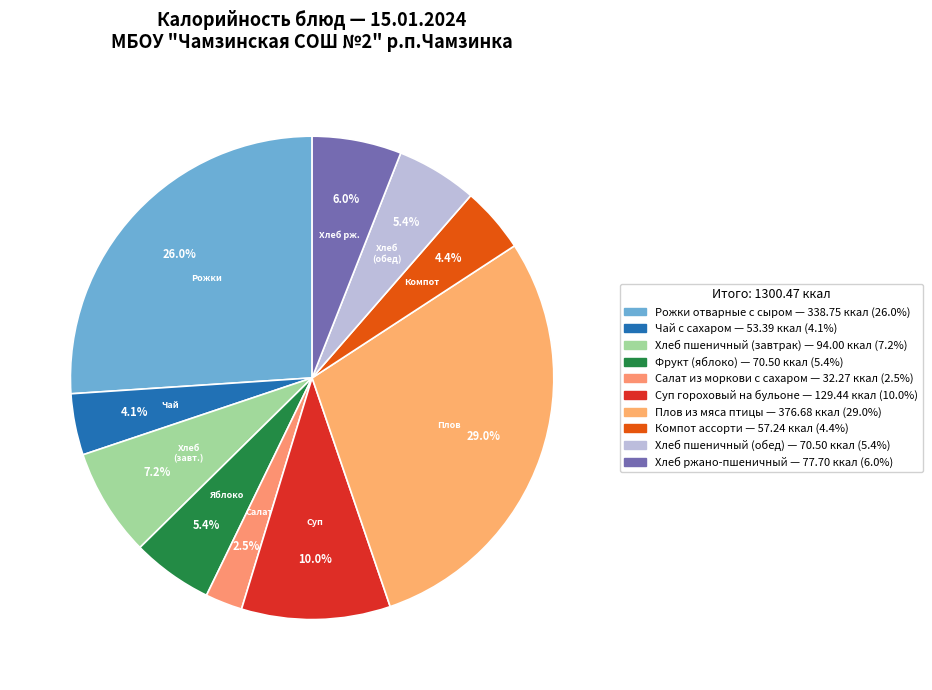

Which slice is the smallest?

Салат из моркови с сахаром